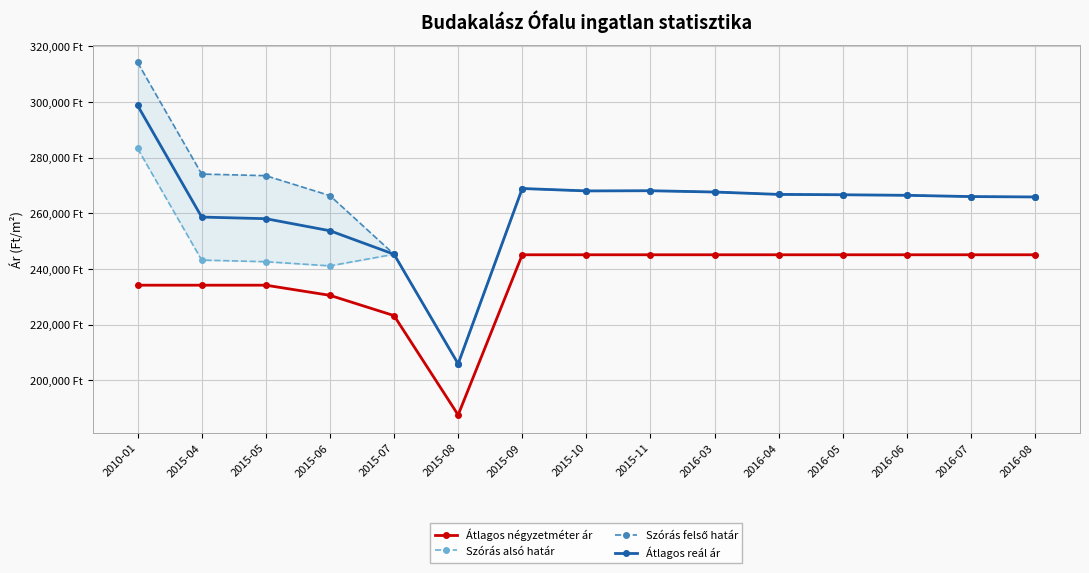

What is the total value across all series at 2016-08?

1042726